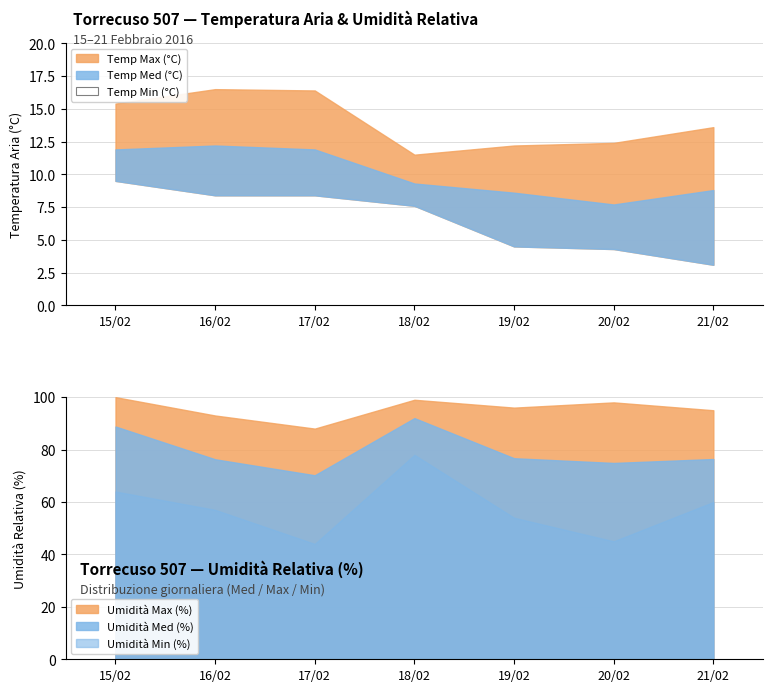

What is the average value of the Umidità Med (%) series?

79.3